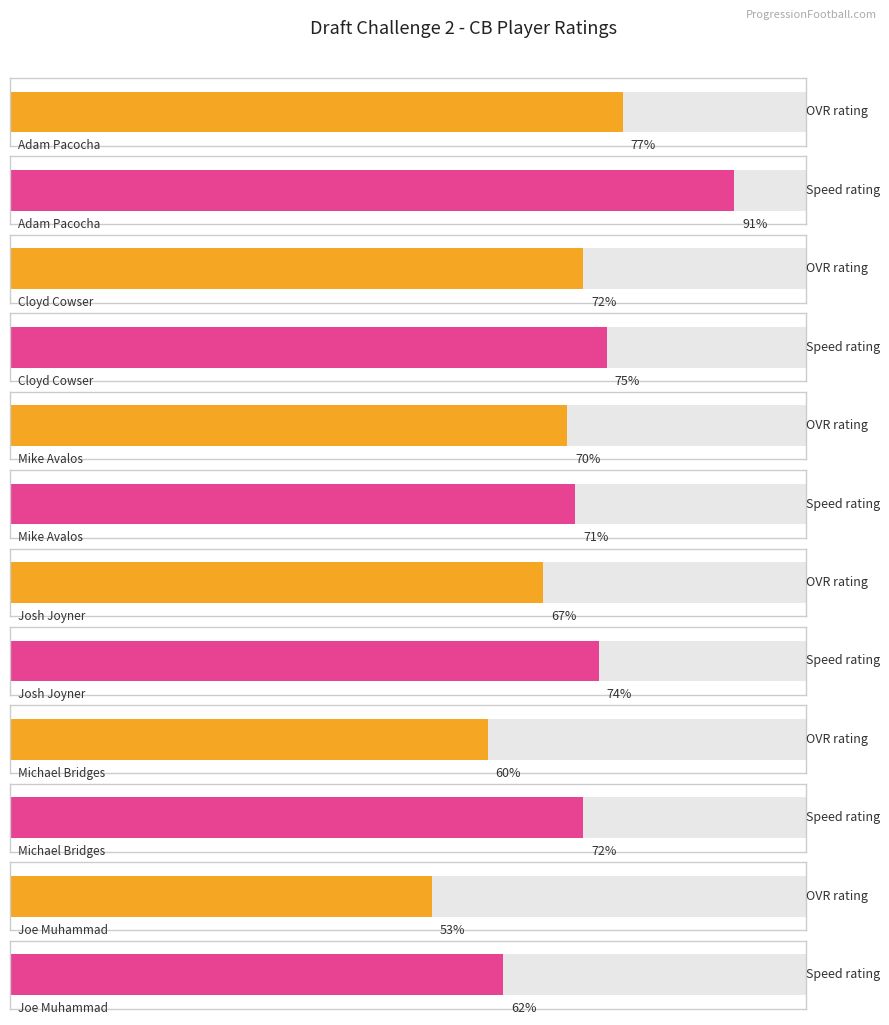

Between Adam Pacocha and Mike Avalos, which is larger?

Adam Pacocha